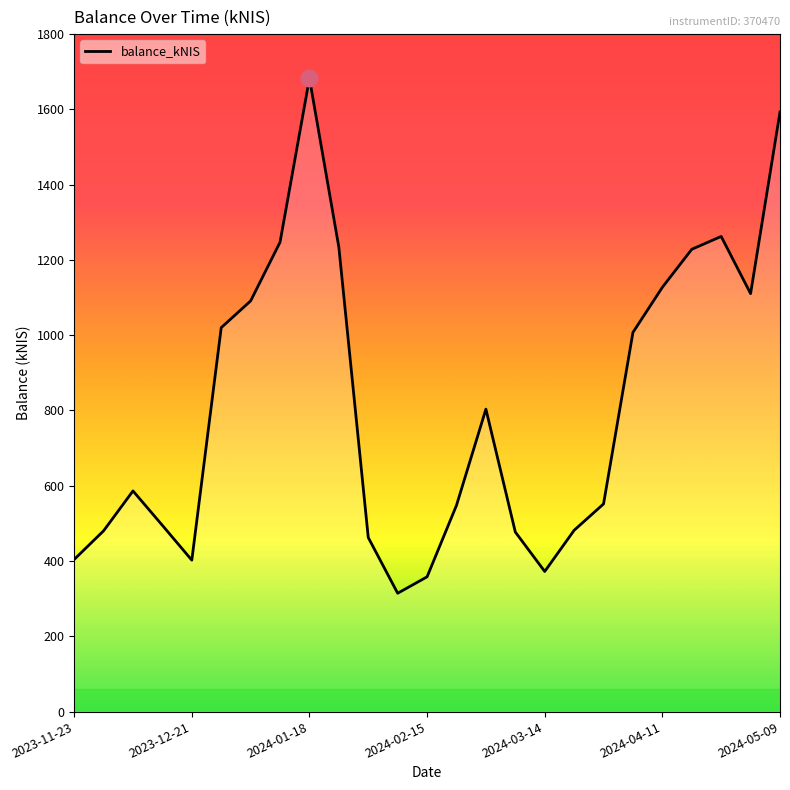

What is the smallest value displayed?

314.4